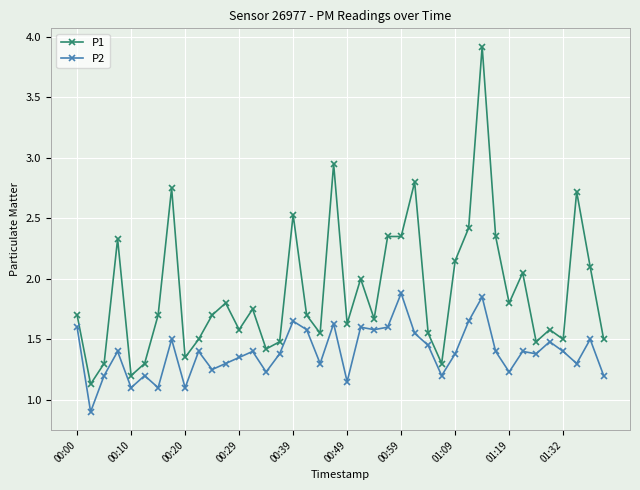

What are all the series names shown in the legend?

P1, P2